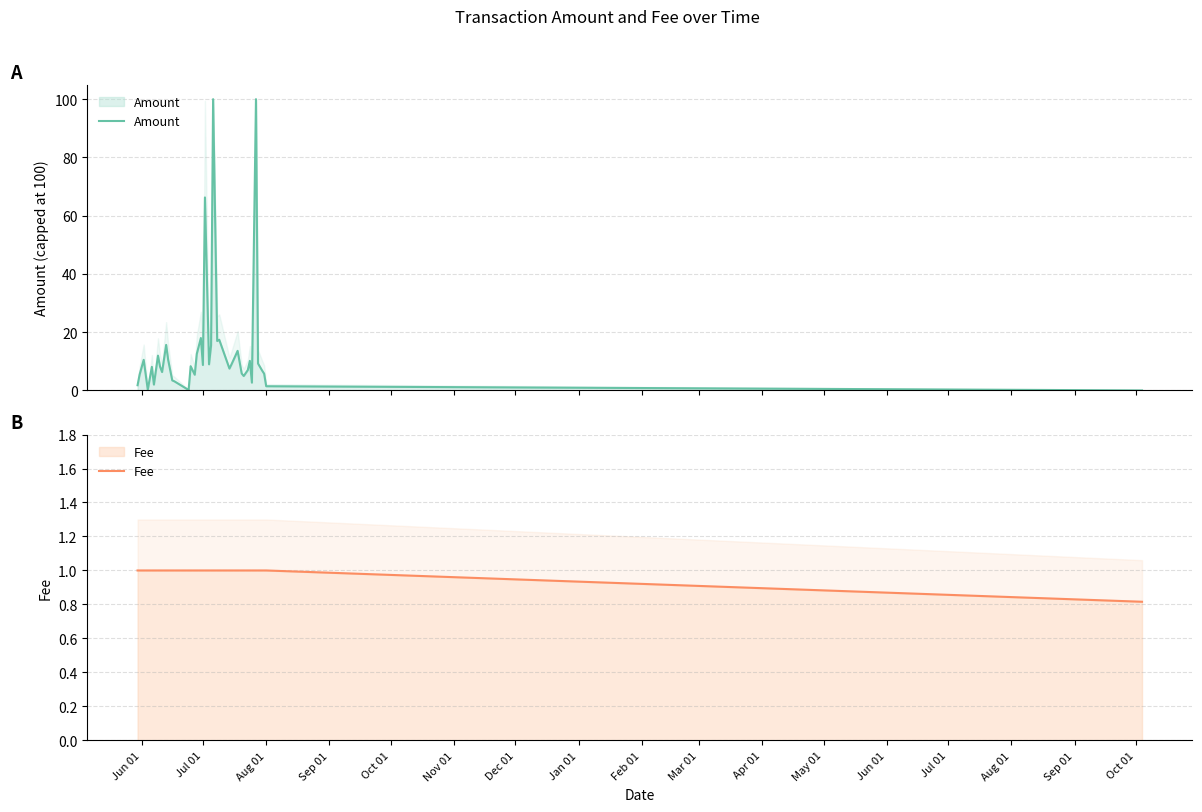

What are all the series names shown in the legend?

Amount, Fee